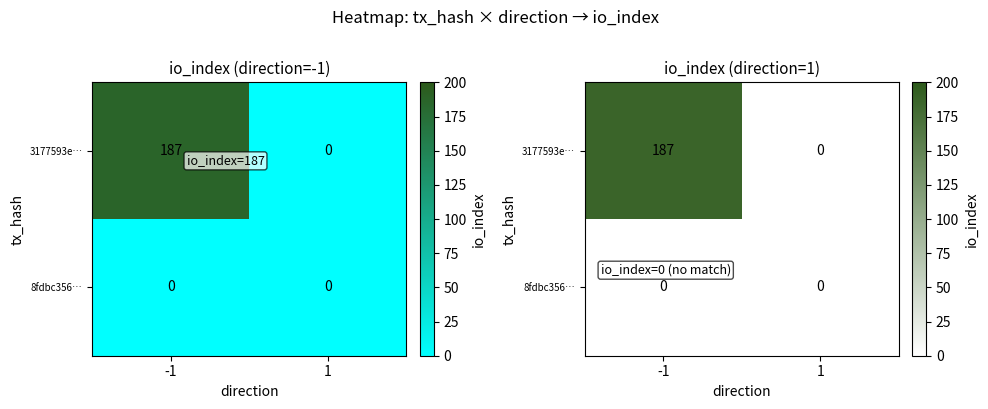

Between -1 and 1, which is larger?

-1